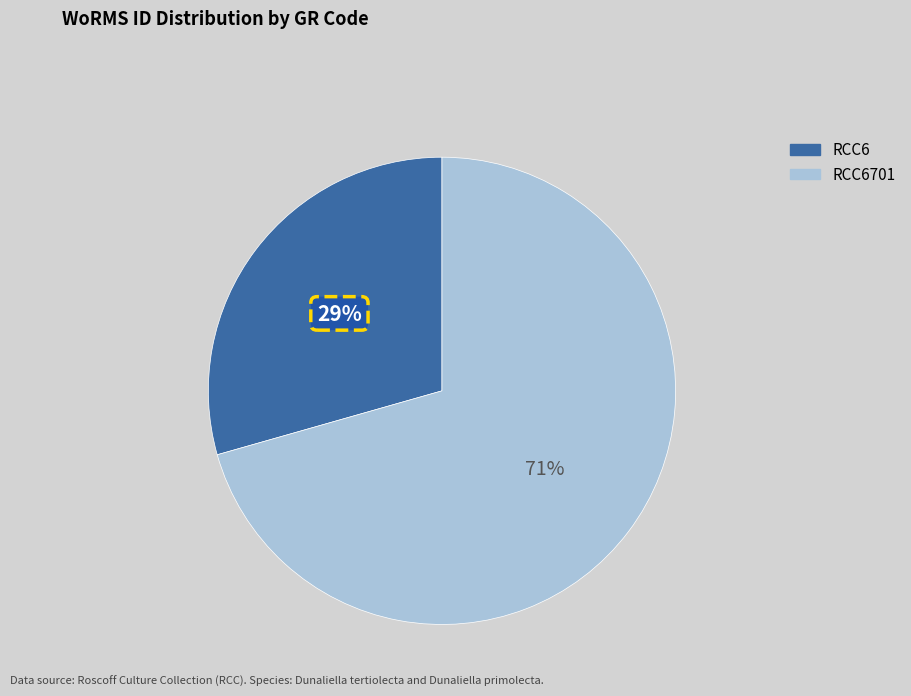

To the nearest percent, what is the average slice percentage?

50%